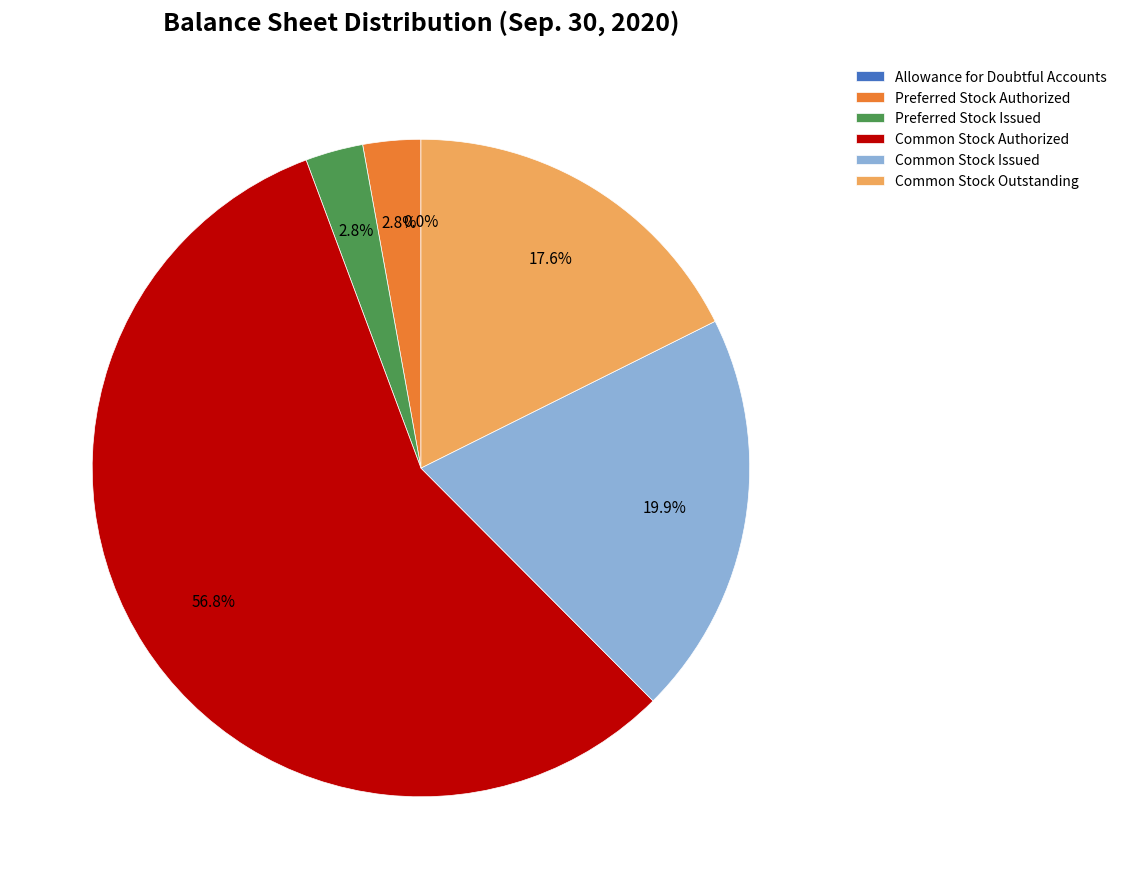

To the nearest percent, what is the combined percentage of Preferred Stock Authorized and Common Stock Authorized?

60%